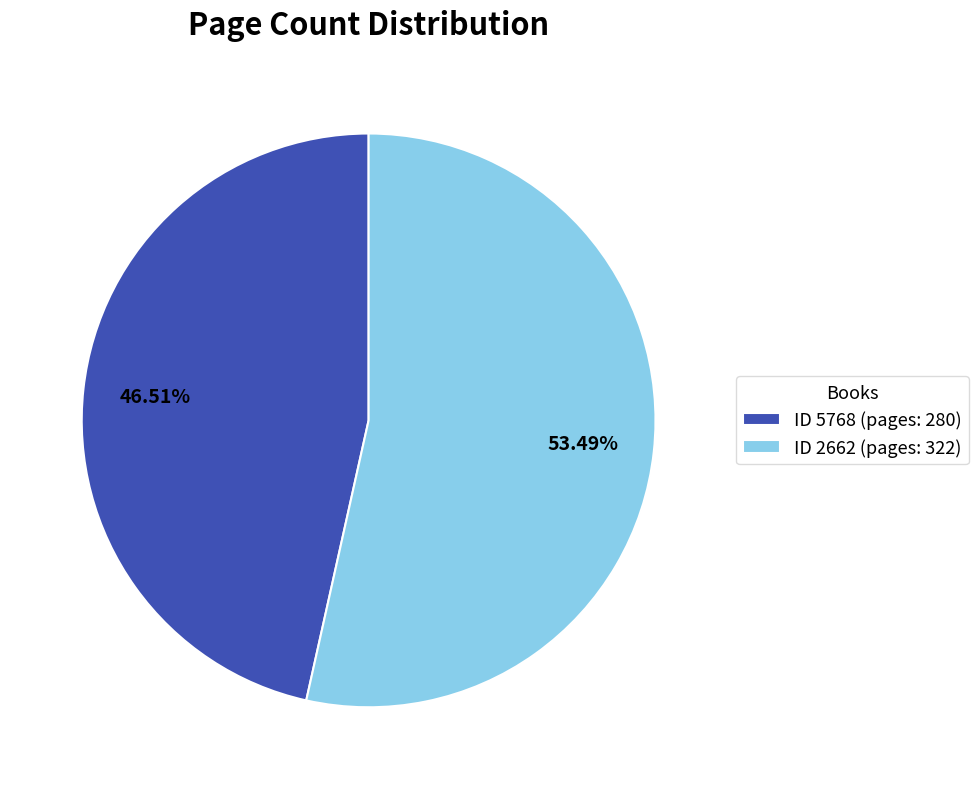

Rank the categories by value from highest to lowest.

ID 2662 (pages: 322), ID 5768 (pages: 280)